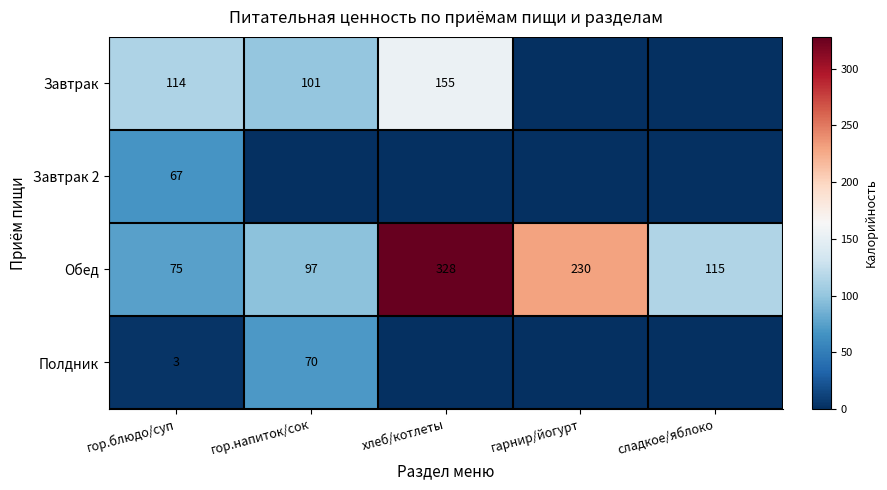

What is the difference between the second highest and minimum values in the Обед series?

155